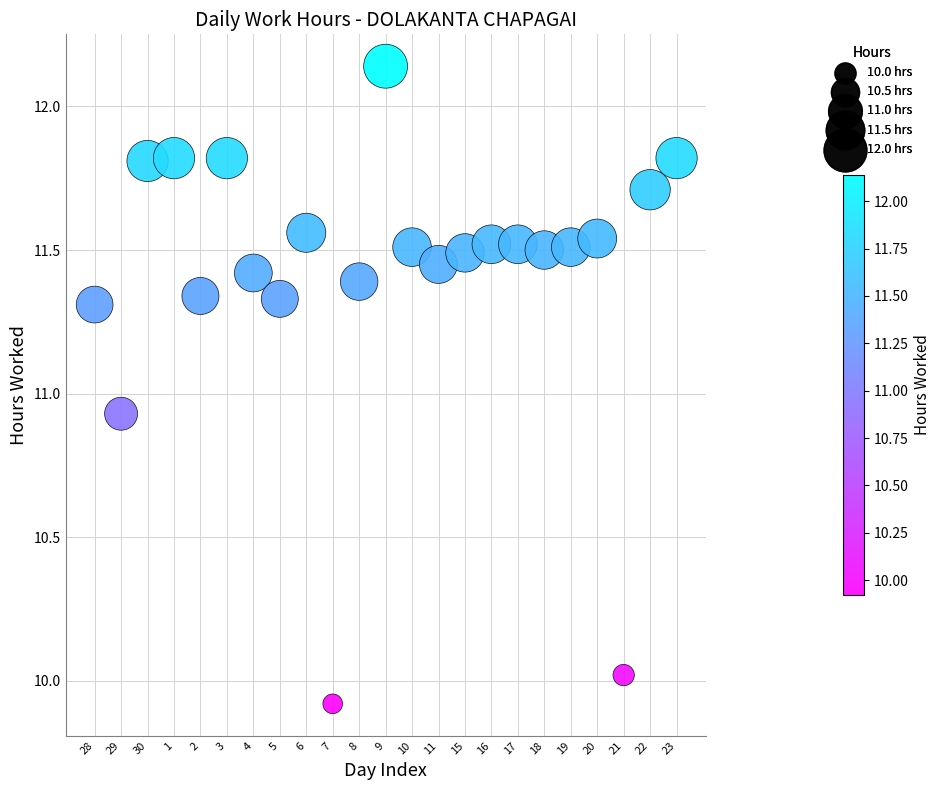

What is the range of X values (max minus min)?

22.0